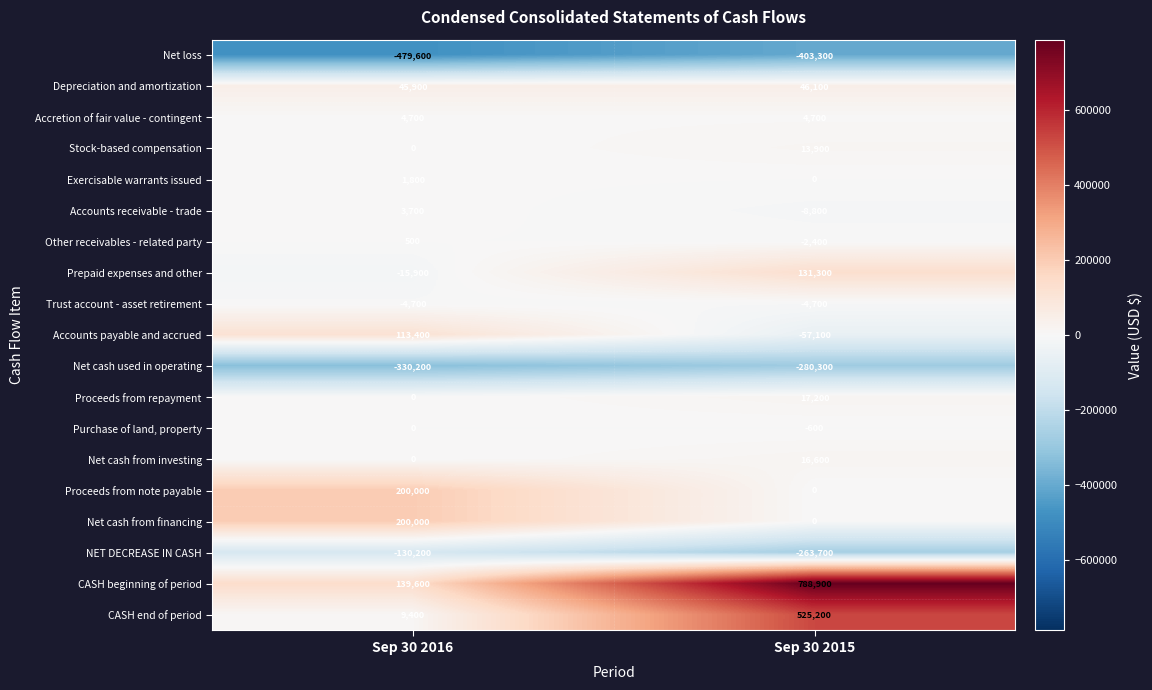

At which category is the sum across all series the highest?

Sep 30 2015